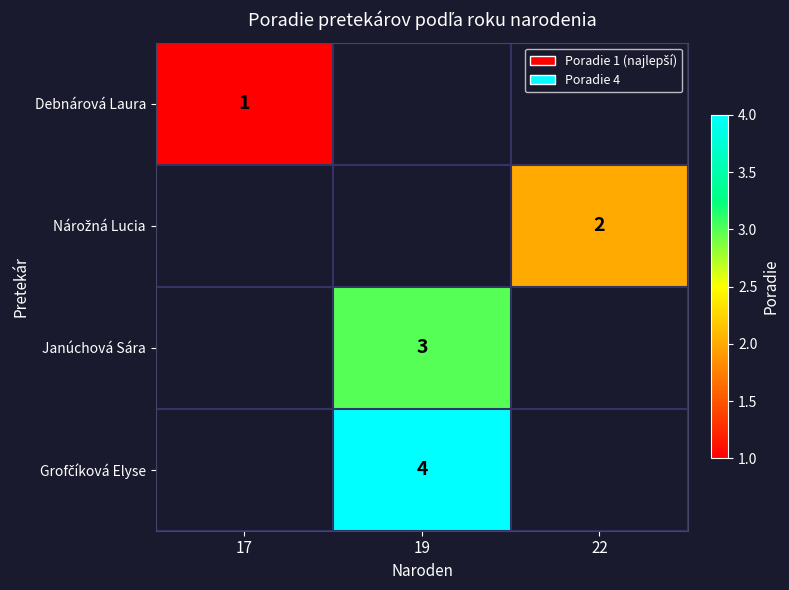

True or false: Debnárová Laura has a value of 1 at 17.

True